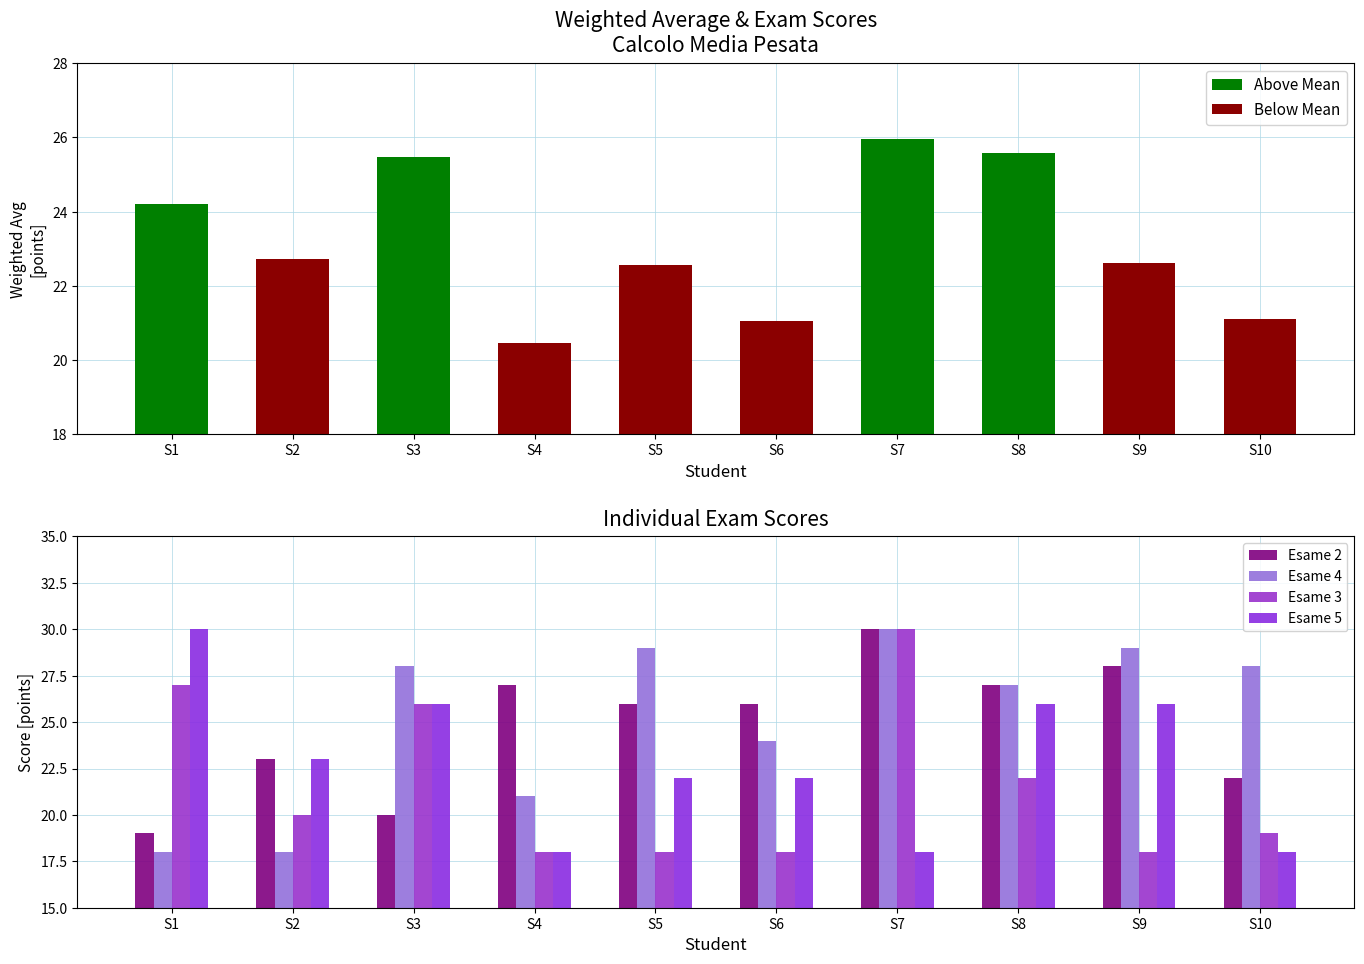

What is the value of the Esame 5 bar at the 9th from the left?

26.0